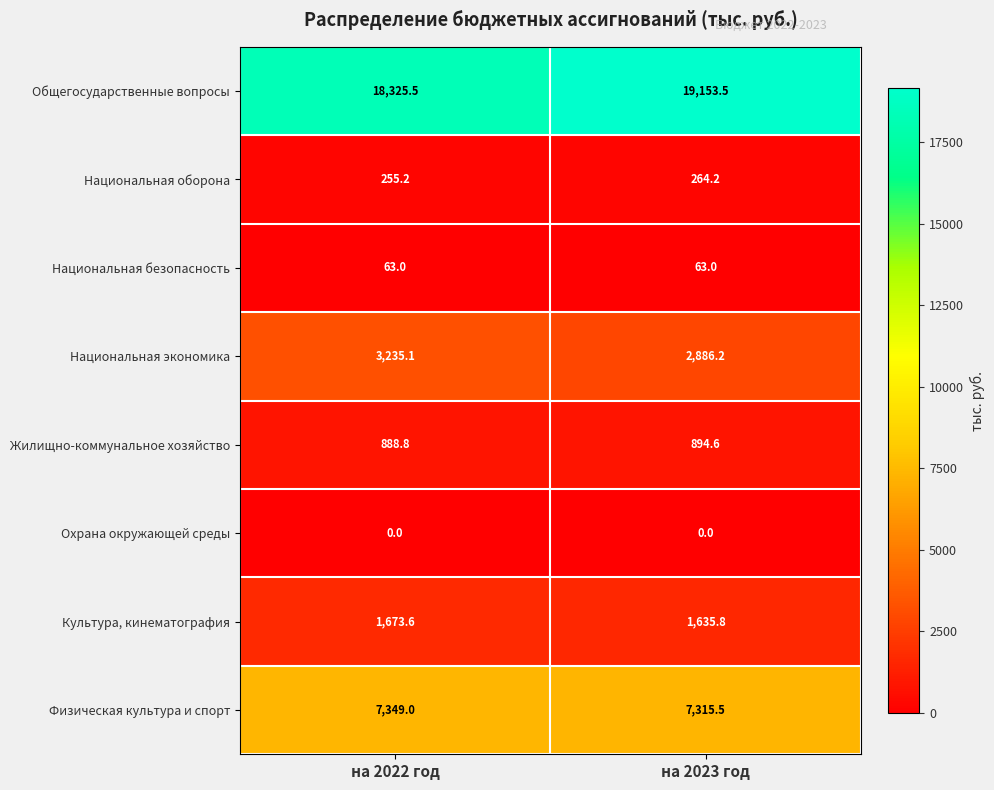

Reading left to right, what are all the values shown in this chart?

Общегосударственные вопросы: 18325.5	19153.5
Национальная оборона: 255.2	264.2
Национальная безопасность: 63.0	63.0
Национальная экономика: 3235.1	2886.2
Жилищно-коммунальное хозяйство: 888.8	894.6
Охрана окружающей среды: 0.0	0.0
Культура, кинематография: 1673.6	1635.8
Физическая культура и спорт: 7349.0	7315.5